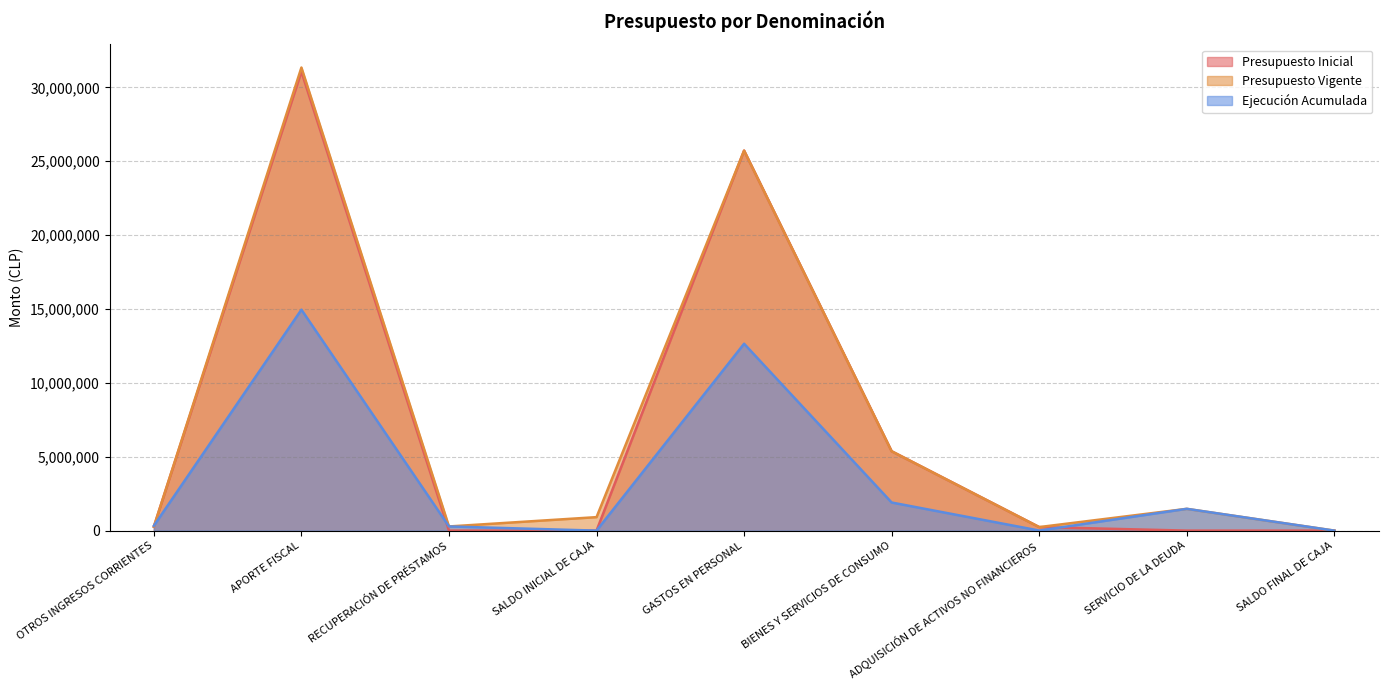

Where do Ejecución Acumulada and Presupuesto Vigente first cross each other?

OTROS INGRESOS CORRIENTES and APORTE FISCAL